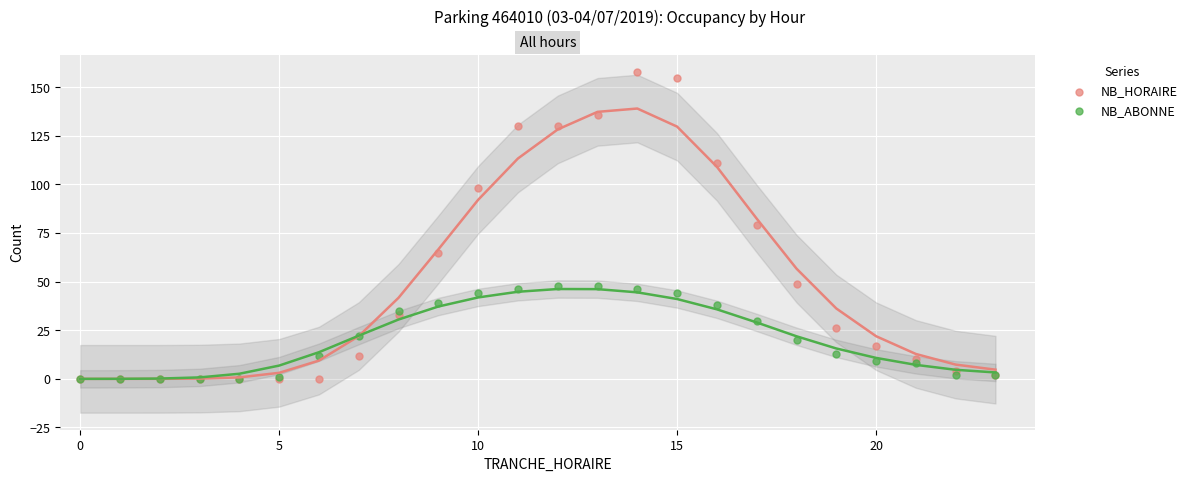

What are all the series names shown in the legend?

NB_HORAIRE, NB_ABONNE